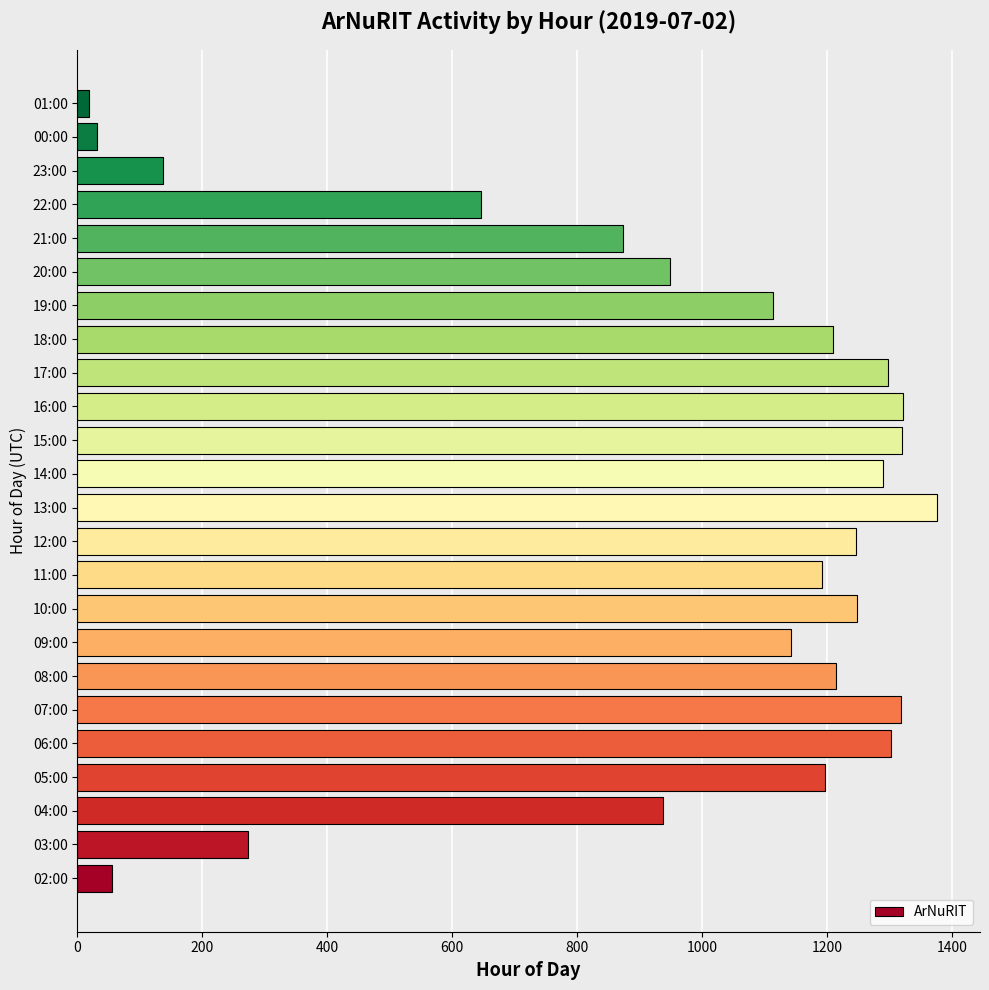

True or false: the data shows 1814 at 09:00.

False